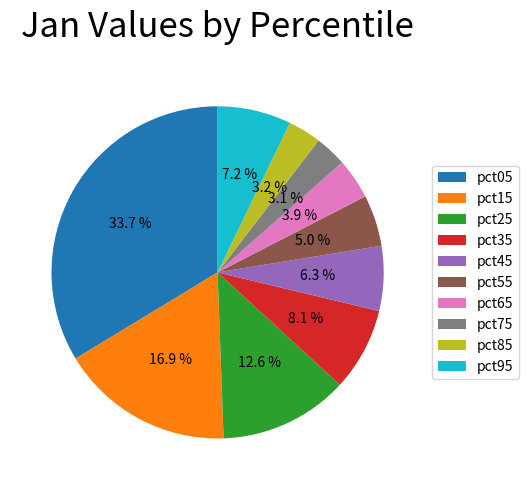

How many segments does this pie chart have?

10